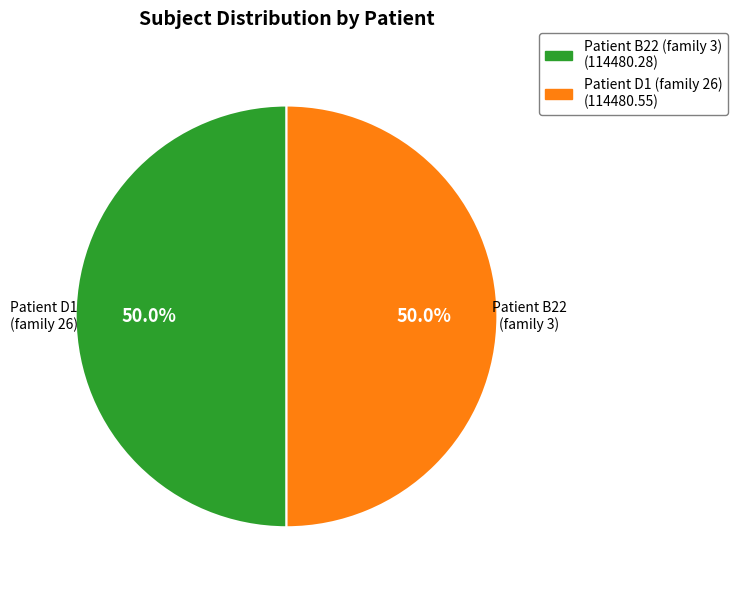

What is the ratio of the value at Patient D1 (family 26) (114480.55) to the value at Patient B22 (family 3) (114480.28)?

1.0